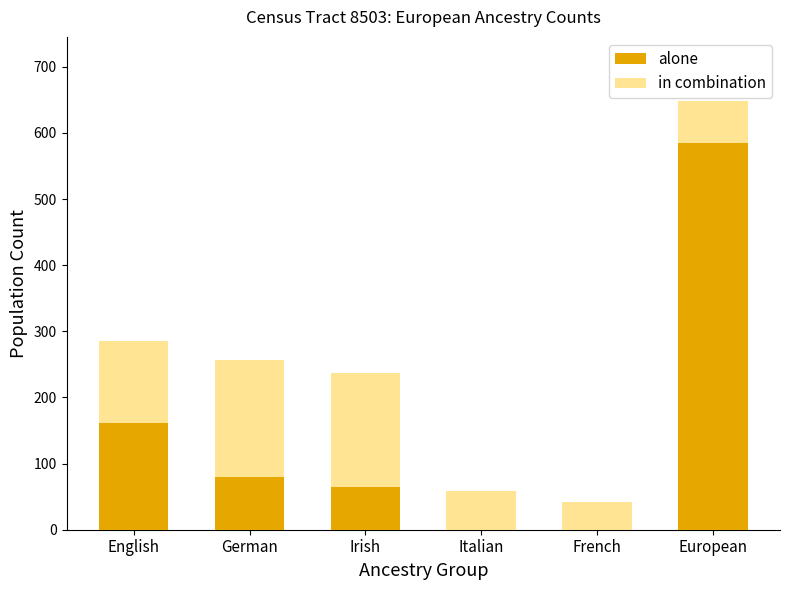

How many categories are shown in the chart?

6